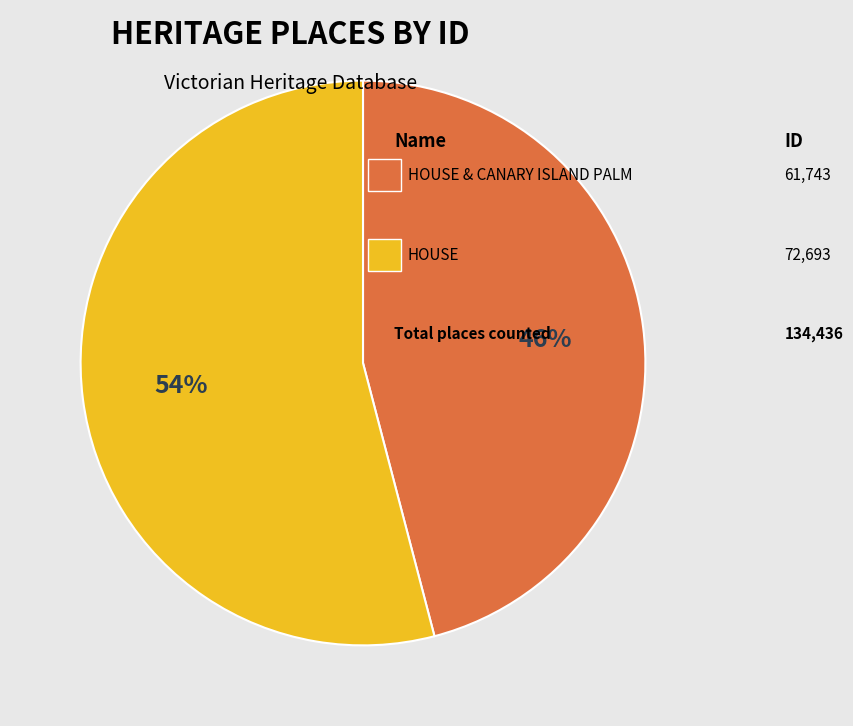

Is there any slice that represents more than half of the pie?

Yes